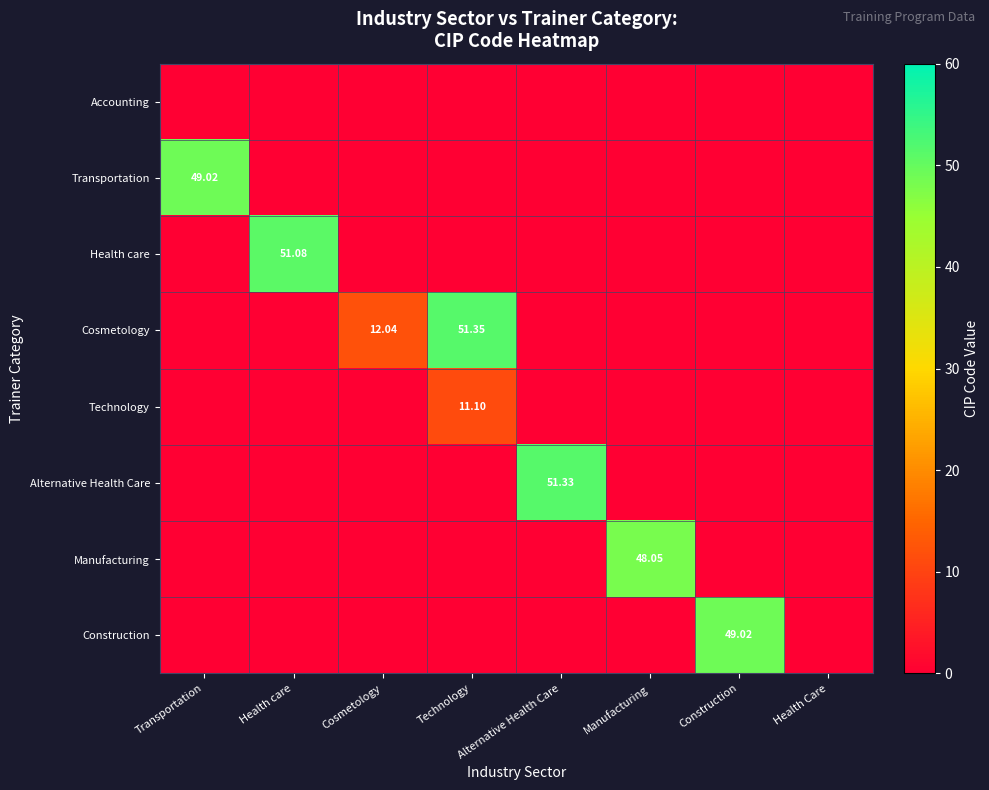

Which series has the largest range (max minus min)?

Cosmetology